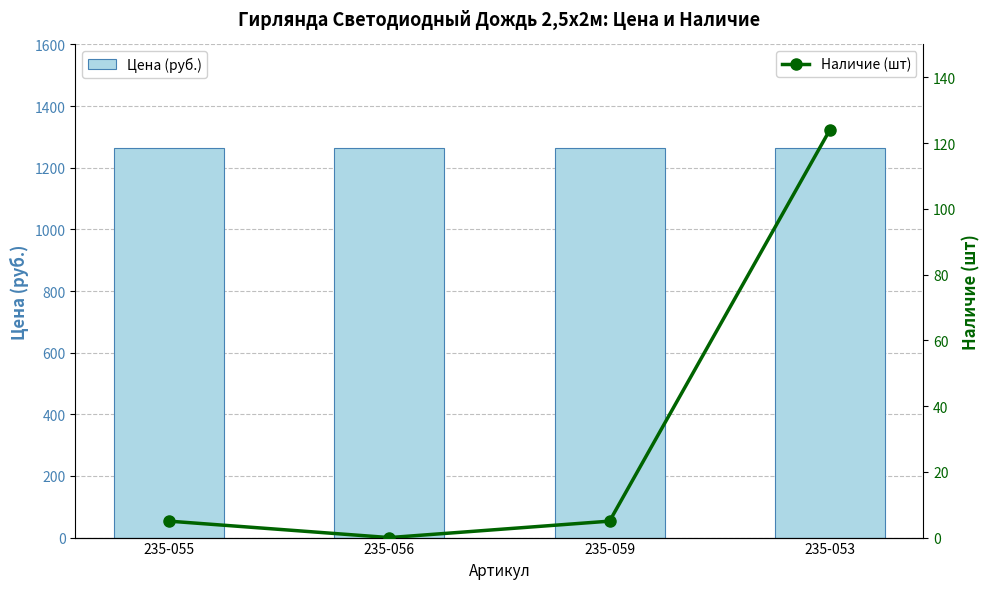

Rank the series by their average value, from lowest to highest.

Наличие (шт), Цена (руб.)